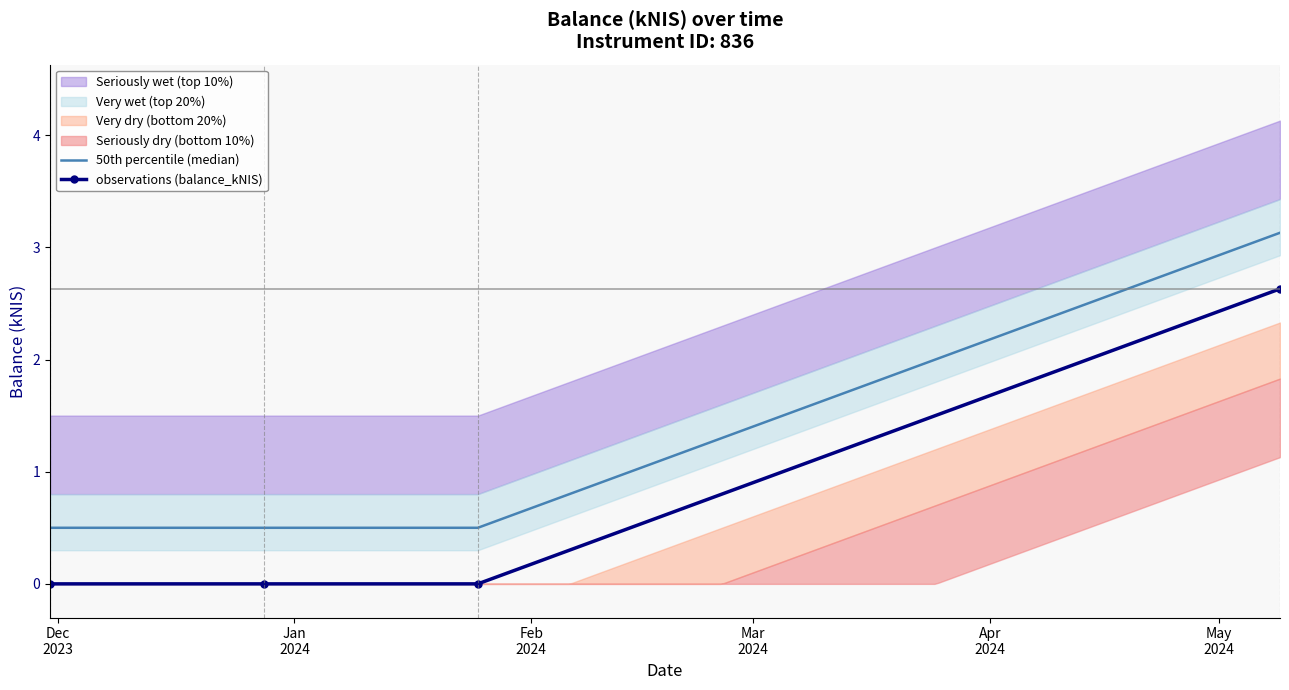

What is the highest value of the observations (balance_kNIS) series?

2.6